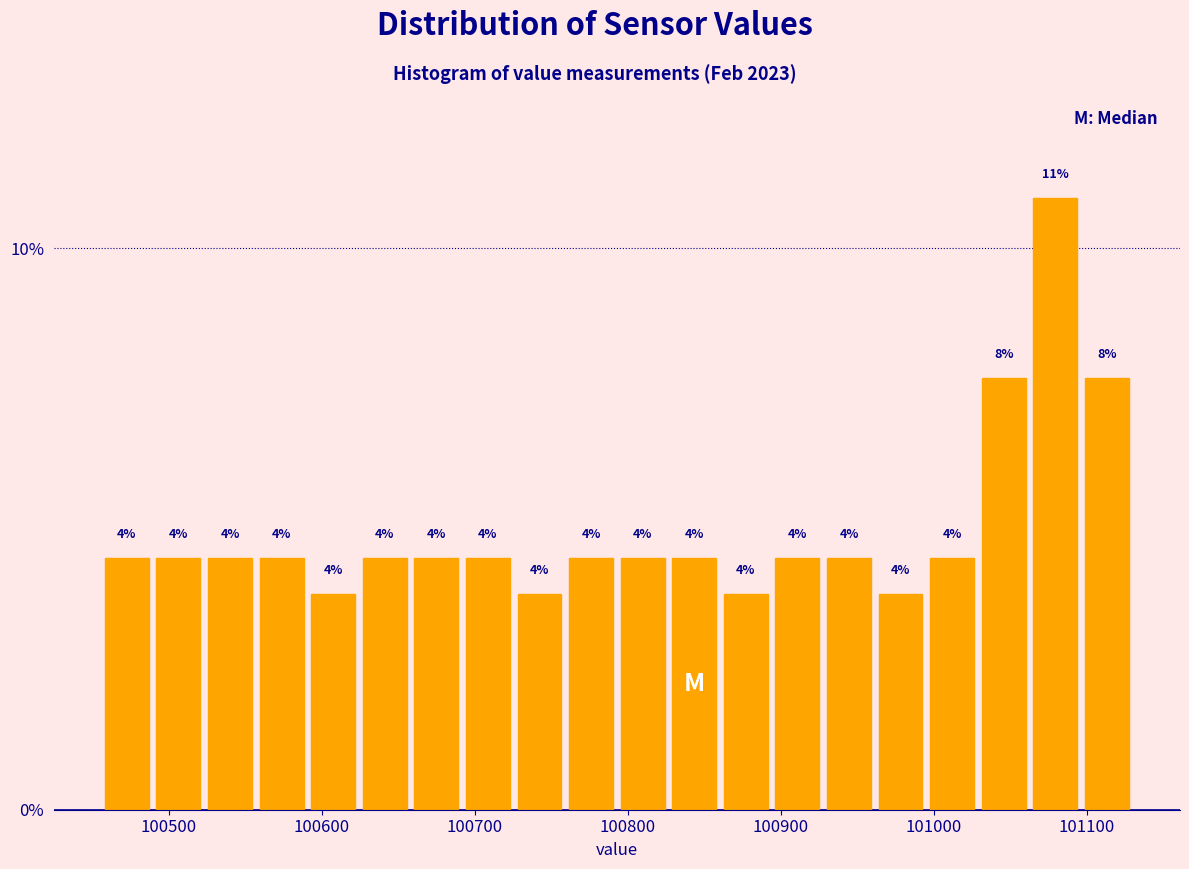

Read against the x-axis, roughly where is the centre of the tallest bar?

101080